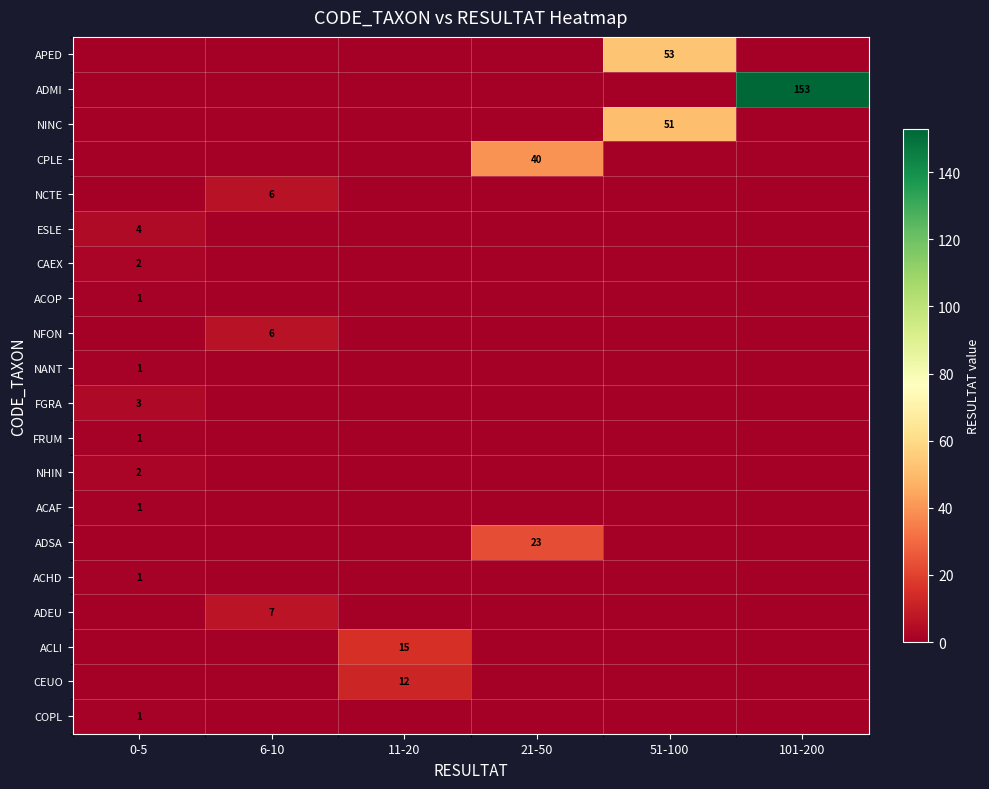

Is it true that APED equals 88 at 51-100?

False